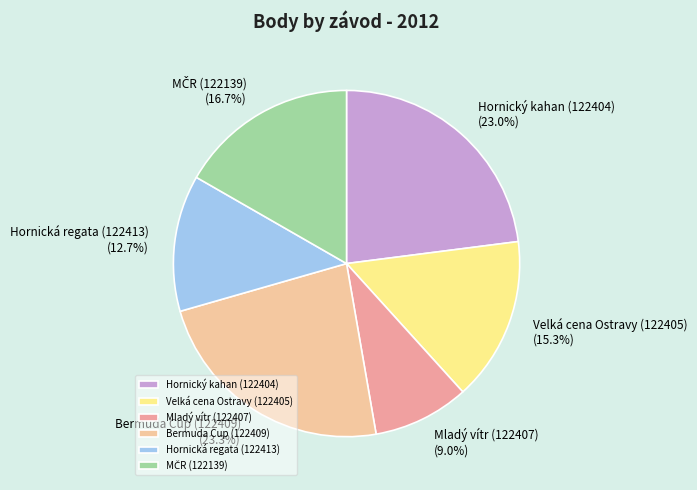

To the nearest percent, what percentage of the pie is Mladý vítr (122407)?

9%